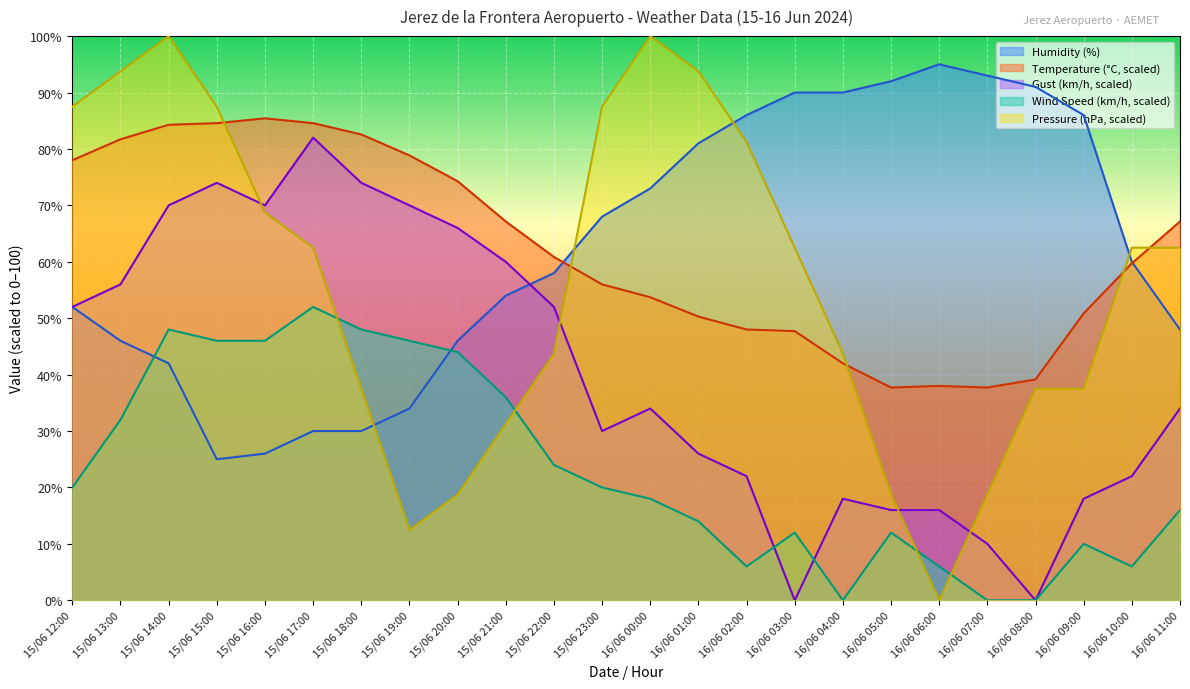

Between which two adjacent categories do Humidity (%) and Wind Speed (km/h) first intersect?

15/06 13:00 and 15/06 14:00